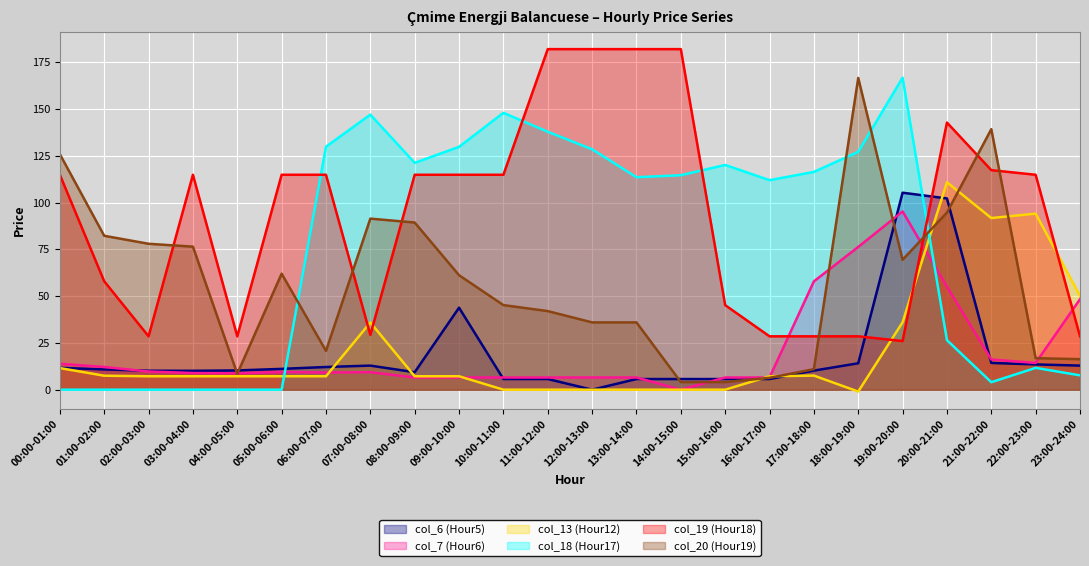

How many lines are shown in the chart?

6